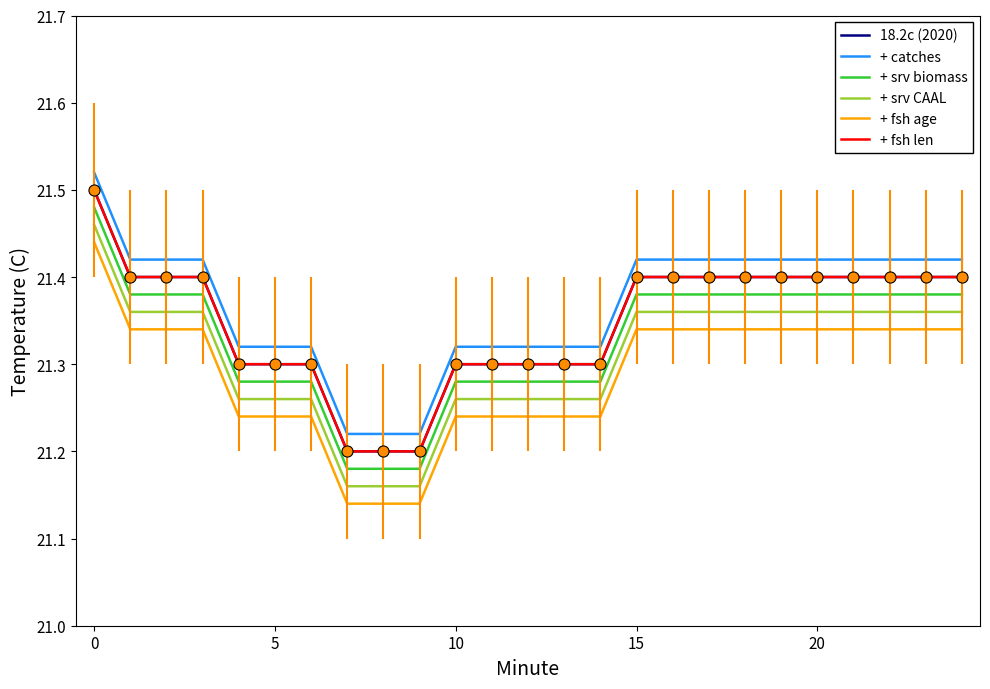

Does the chart display data point markers on the line(s)?

No